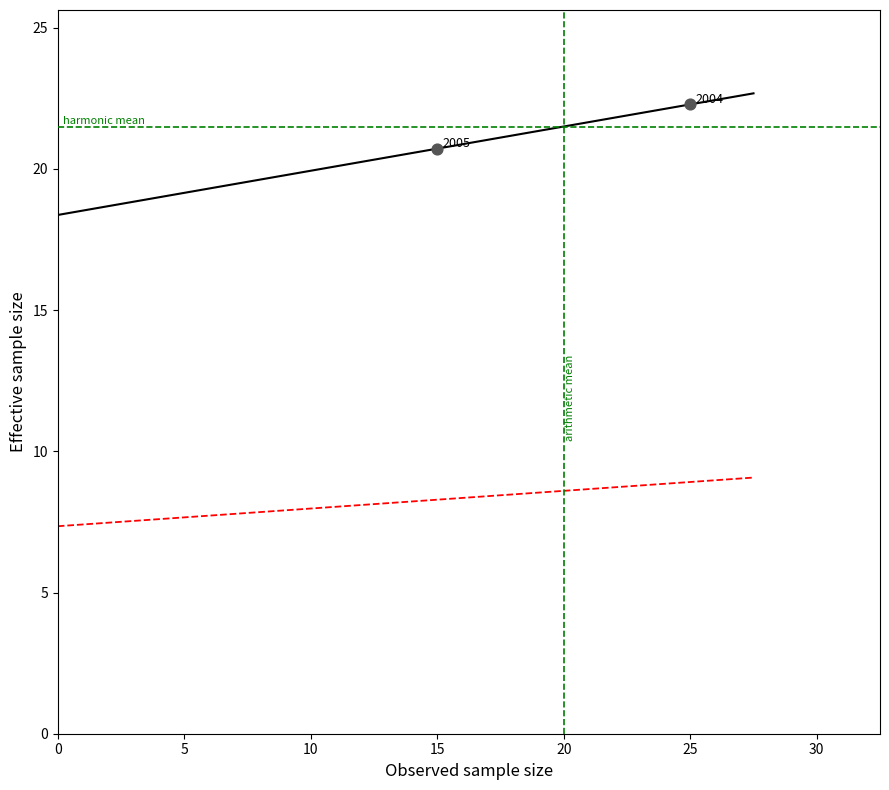

What Y value in the scatter plot is closest to 21?

20.7